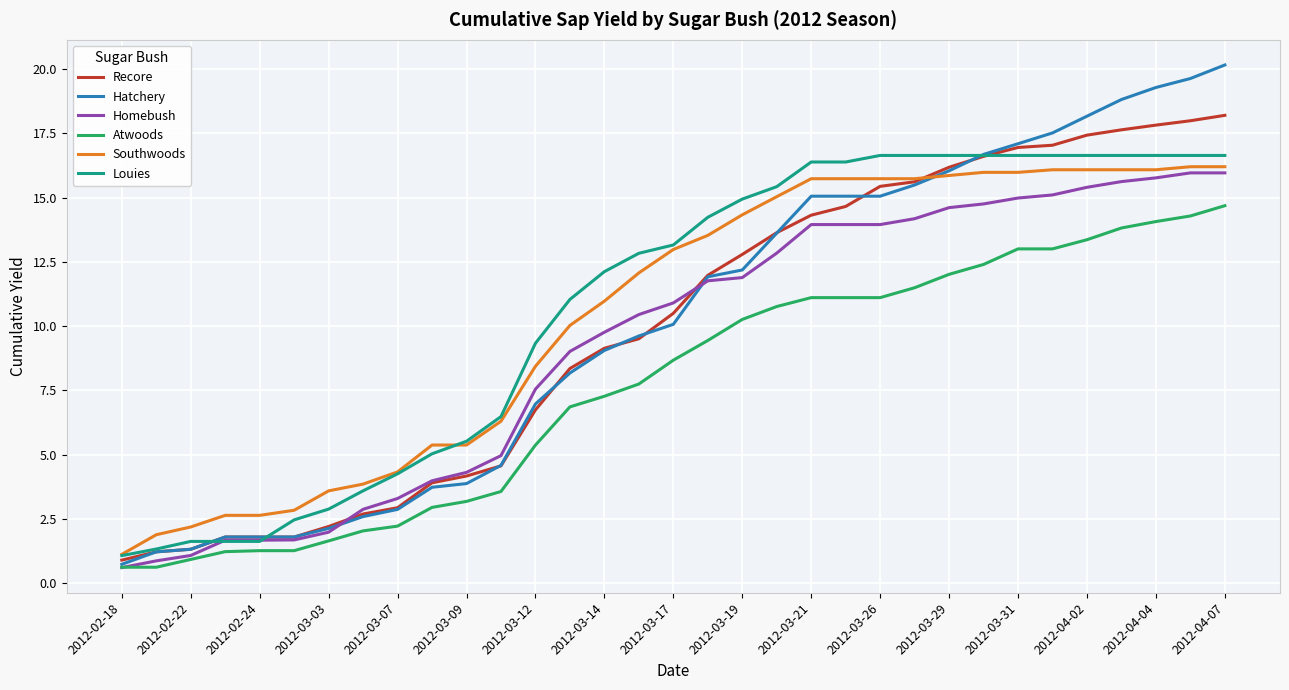

Which series has the largest total across all categories?

Louies